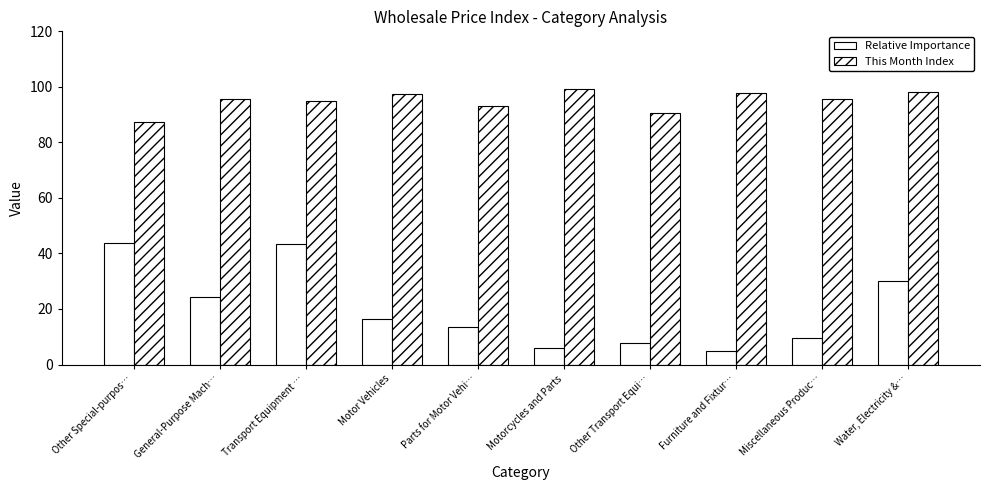

How many bars are there in each group?

2